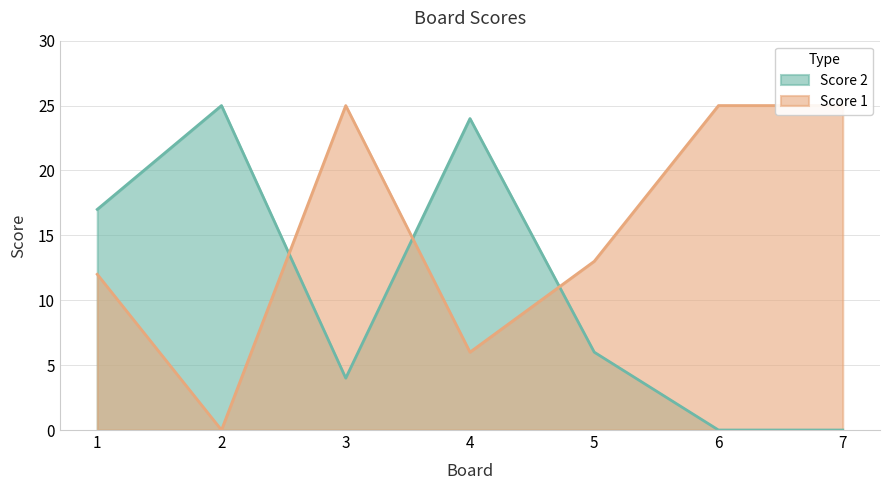

Count the number of data series in this chart.

2